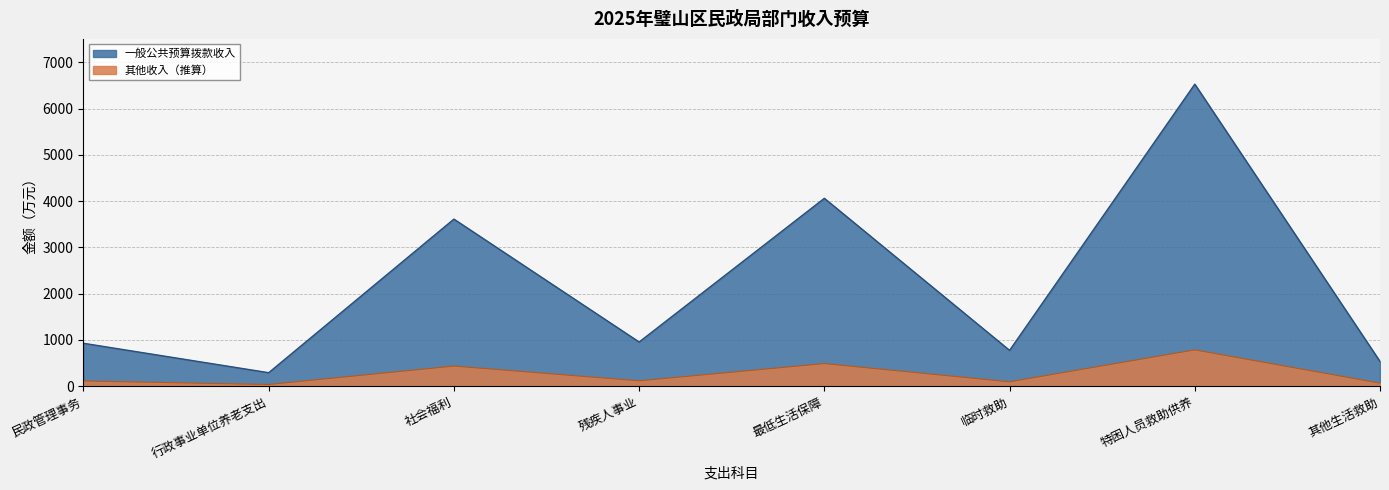

What is the difference between the 总计 values at 最低生活保障 and 临时救助?

3286.7